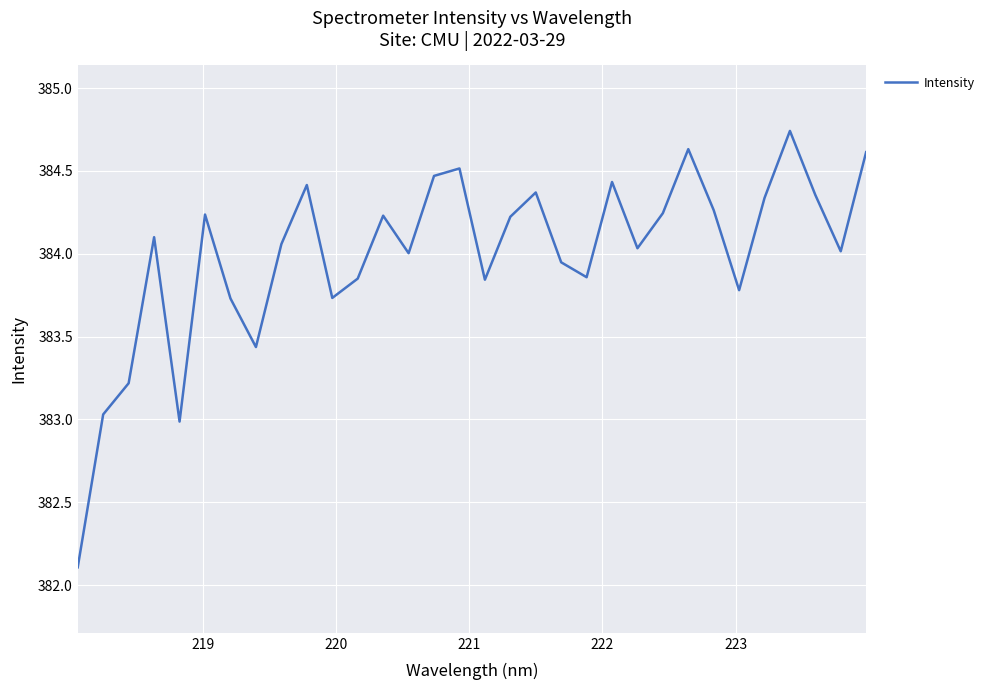

What is the difference between the maximum and minimum values?

2.6